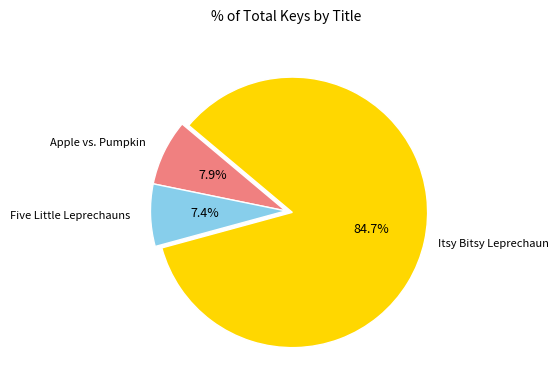

Does any single category account for the majority?

Yes